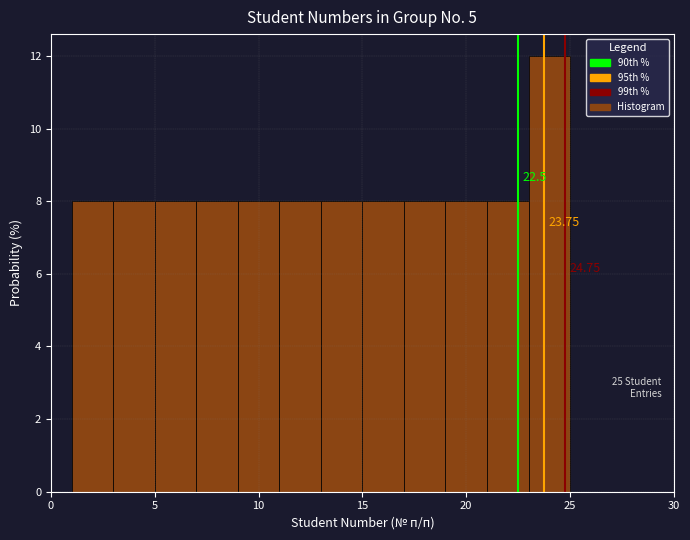

Over which range of the x-axis is the bar tallest?

23 to 25